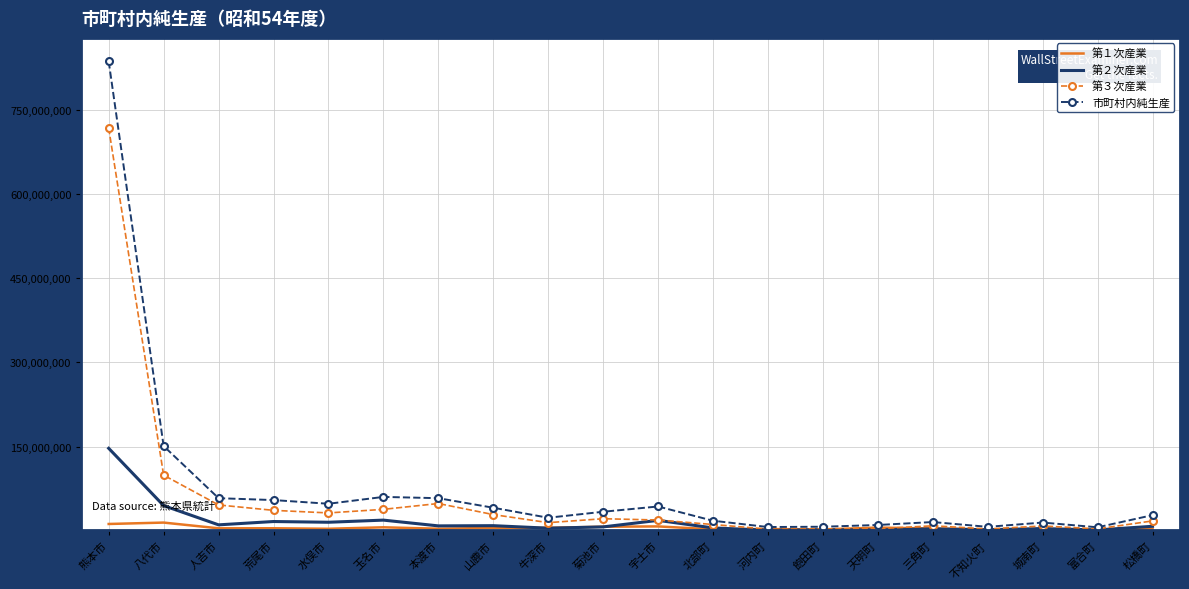

The 第３次産業 series shows 19151970 at 宇土市. True or false?

True